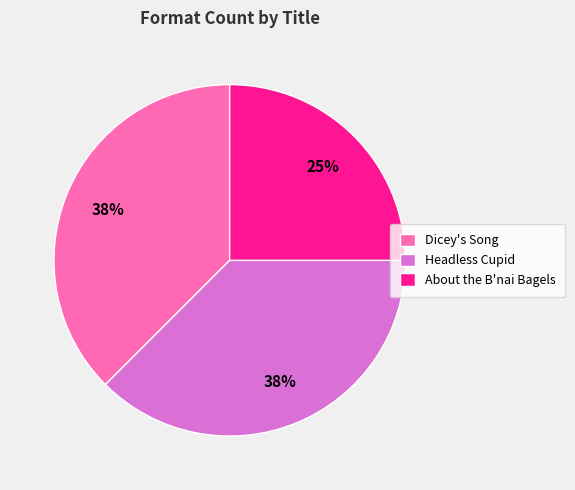

The About the B'nai Bagels slice represents 36% of the pie. True or false?

False